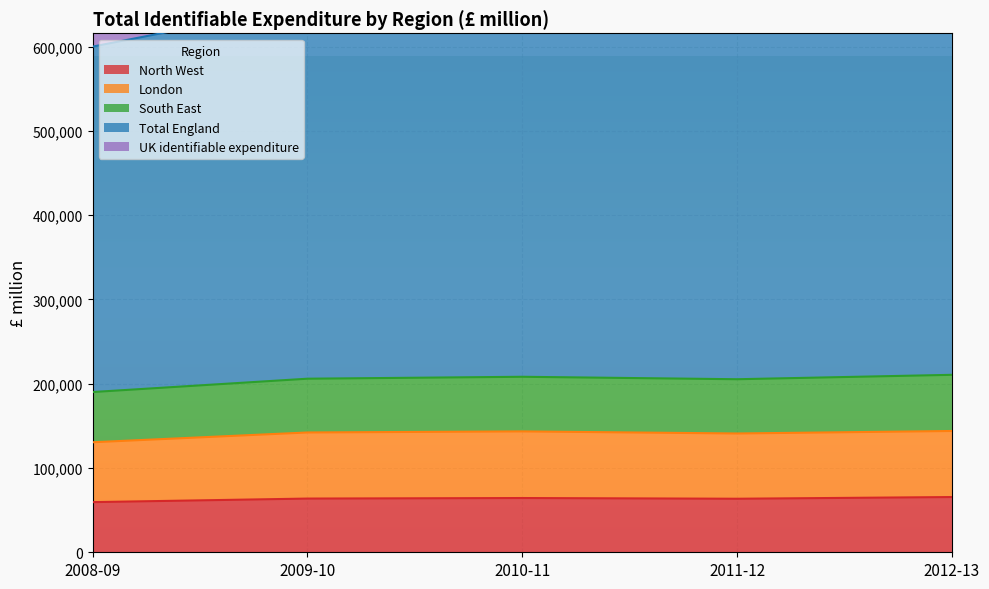

At which category is the sum across all series the highest?

2012-13